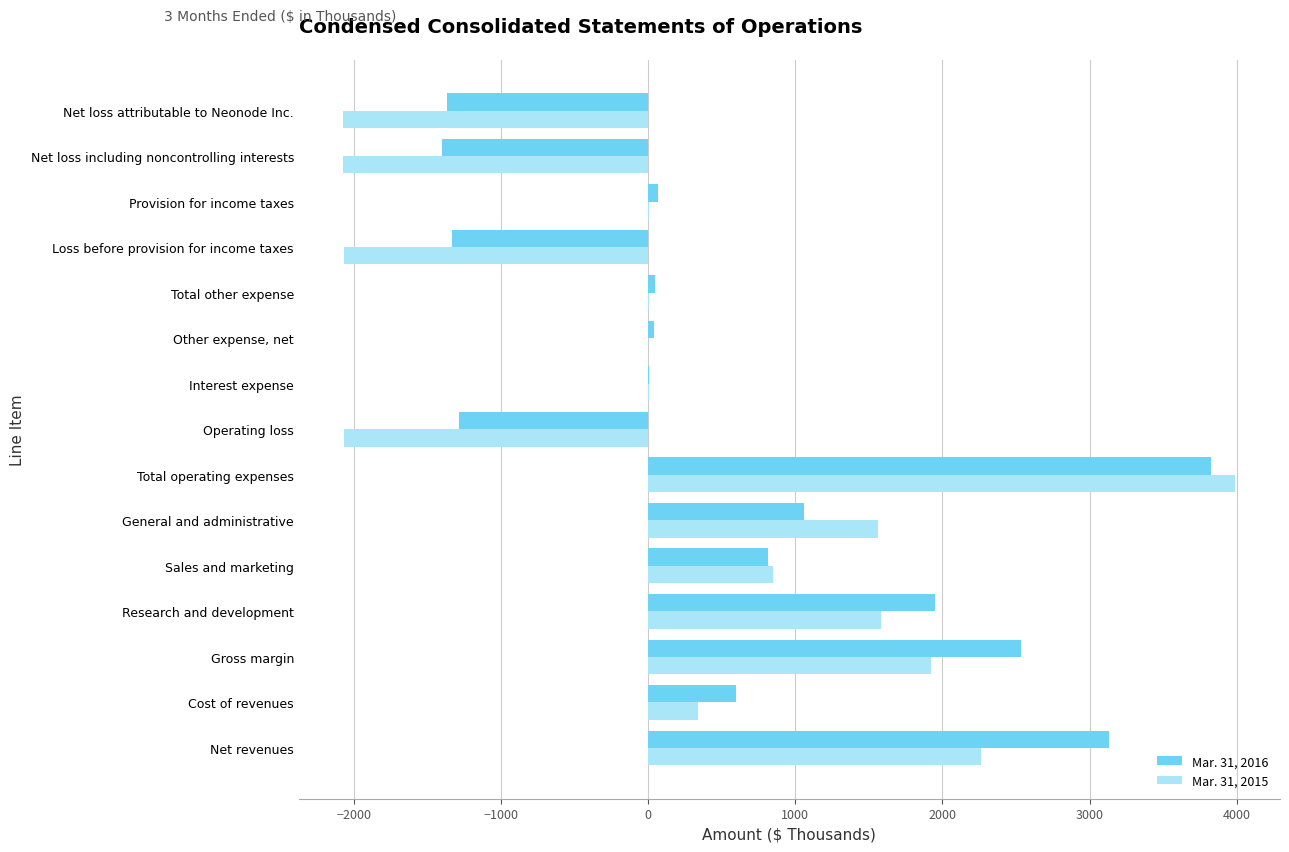

What is the greatest value displayed?

3991